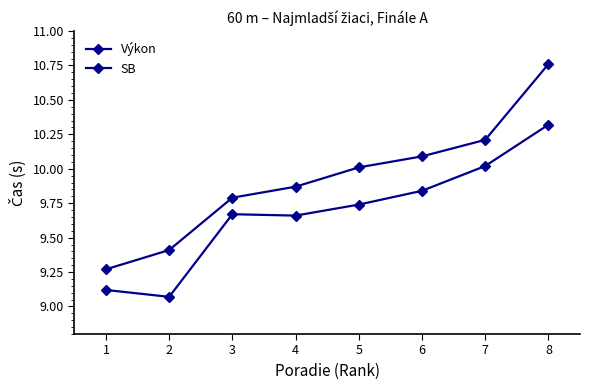

At which label does Výkon first exceed 10?

5